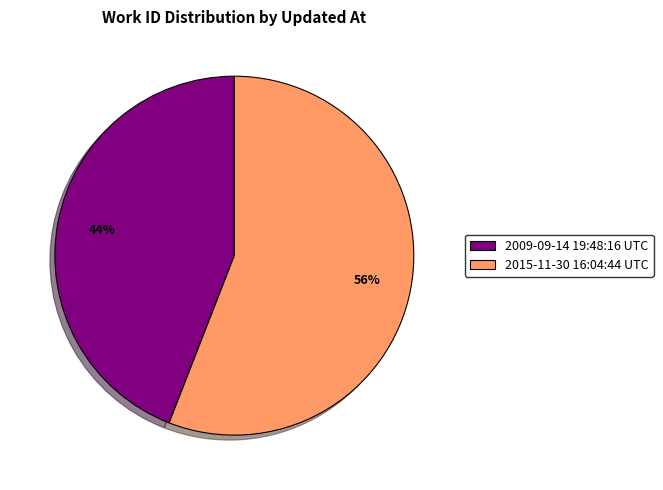

Do 2009-09-14 19:48:16 UTC and 2015-11-30 16:04:44 UTC together represent more than half of the pie?

Yes